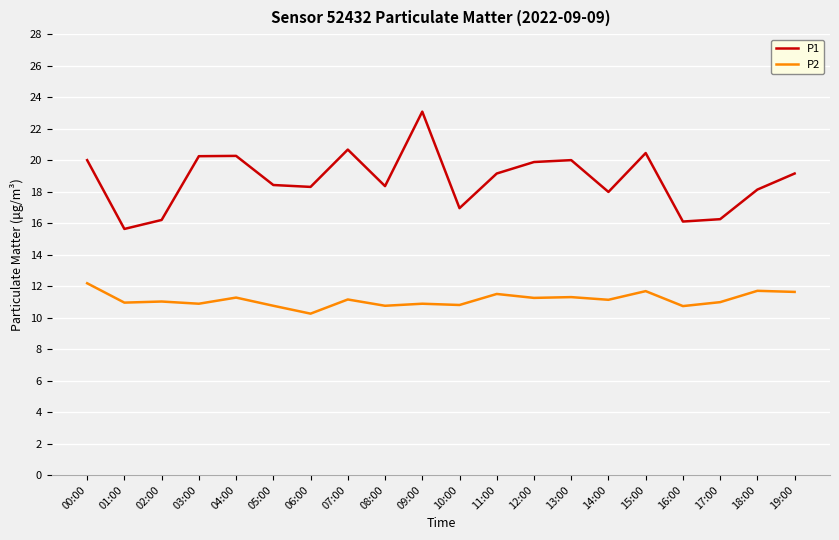

What is the maximum value shown in the chart?

23.1